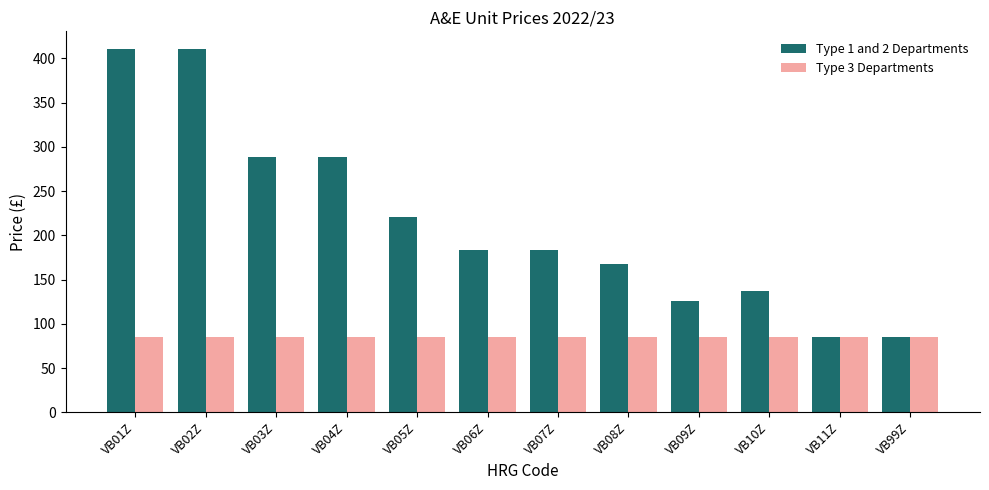

Rank the series by their average value, from lowest to highest.

Type 3 Departments, Type 1 and 2 Departments